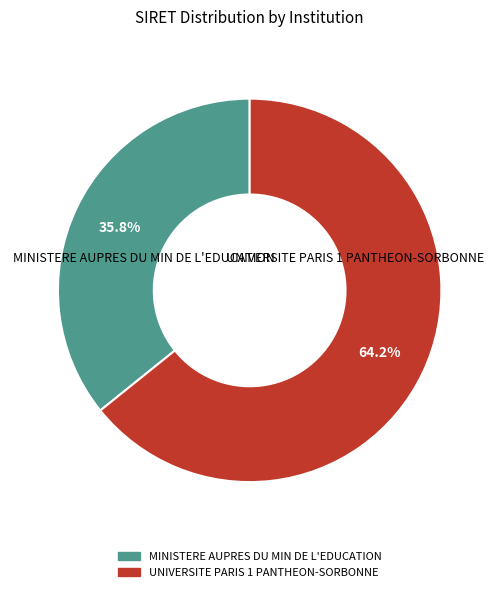

What percentage is the MINISTERE AUPRES DU MIN DE L'EDUCATION slice, to the nearest percent?

36%